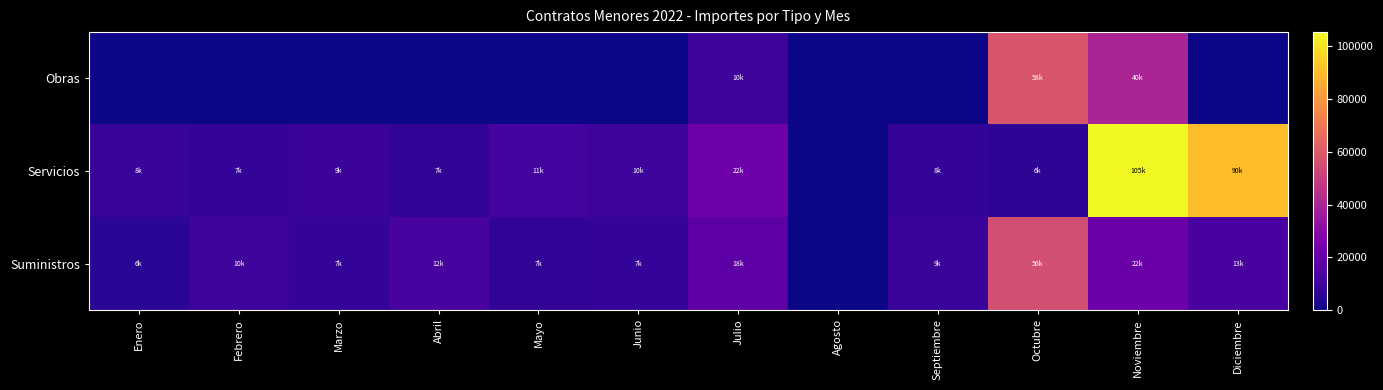

Reading right to left, list all the values displayed in this chart.

Obras: Diciembre=0.0	Noviembre=39985.4	Octubre=58127.3	Septiembre=0.0	Agosto=0.0	Julio=10074.2	Junio=0.0	Mayo=0.0	Abril=0.0	Marzo=0.0	Febrero=0.0	Enero=0.0
Servicios: Diciembre=90497.2	Noviembre=105445.2	Octubre=6017.0	Septiembre=7800.0	Agosto=0.0	Julio=21860.0	Junio=9879.2	Mayo=11200.0	Abril=6800.0	Marzo=9100.0	Febrero=7200.0	Enero=8500.0
Suministros: Diciembre=12600.0	Noviembre=21643.8	Octubre=55909.1	Septiembre=8900.0	Agosto=0.0	Julio=17543.1	Junio=7434.9	Mayo=6700.0	Abril=12100.0	Marzo=7300.0	Febrero=9800.0	Enero=5500.0